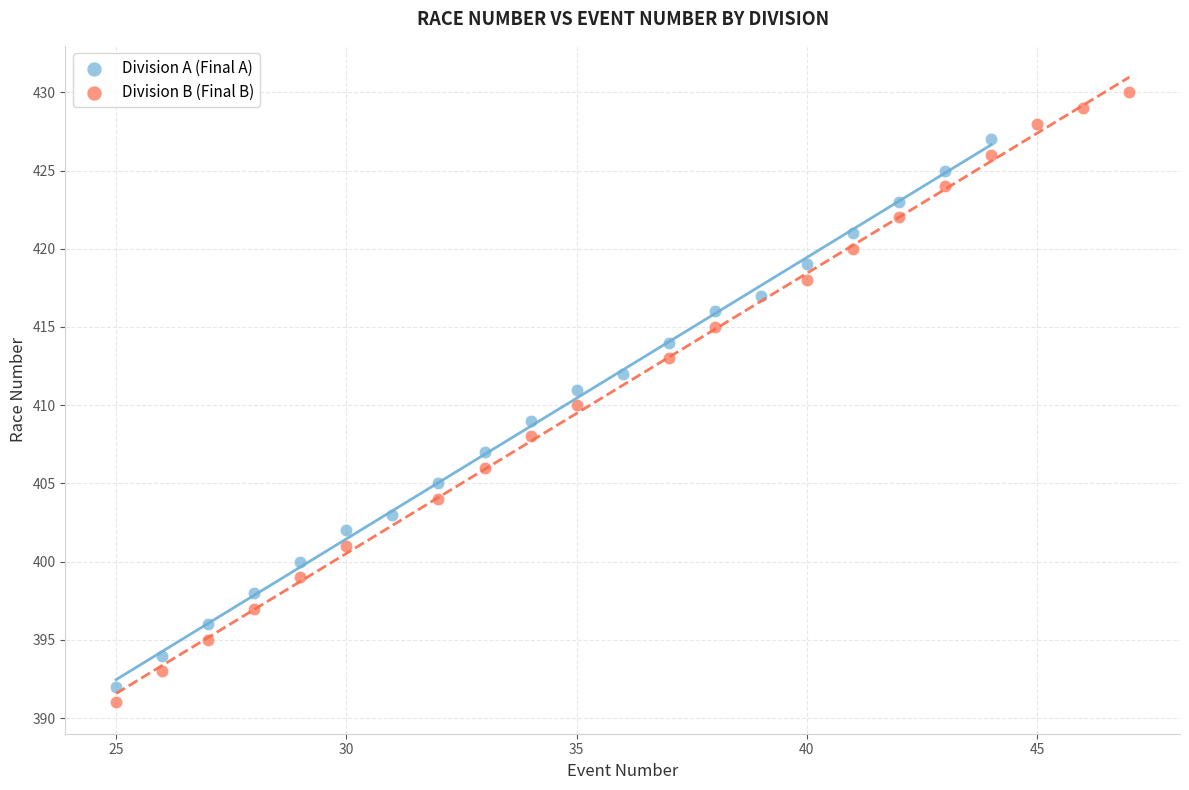

Which series has the largest Y range (max minus min)?

Division B (Final B)